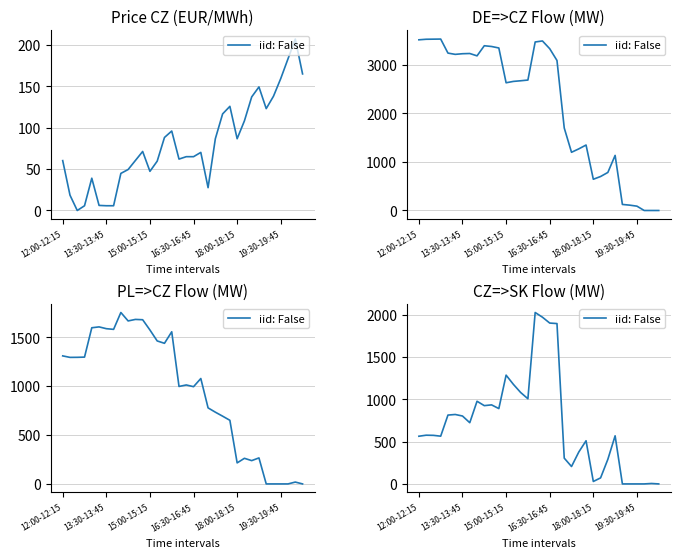

Does the chart have visible grid lines?

Yes